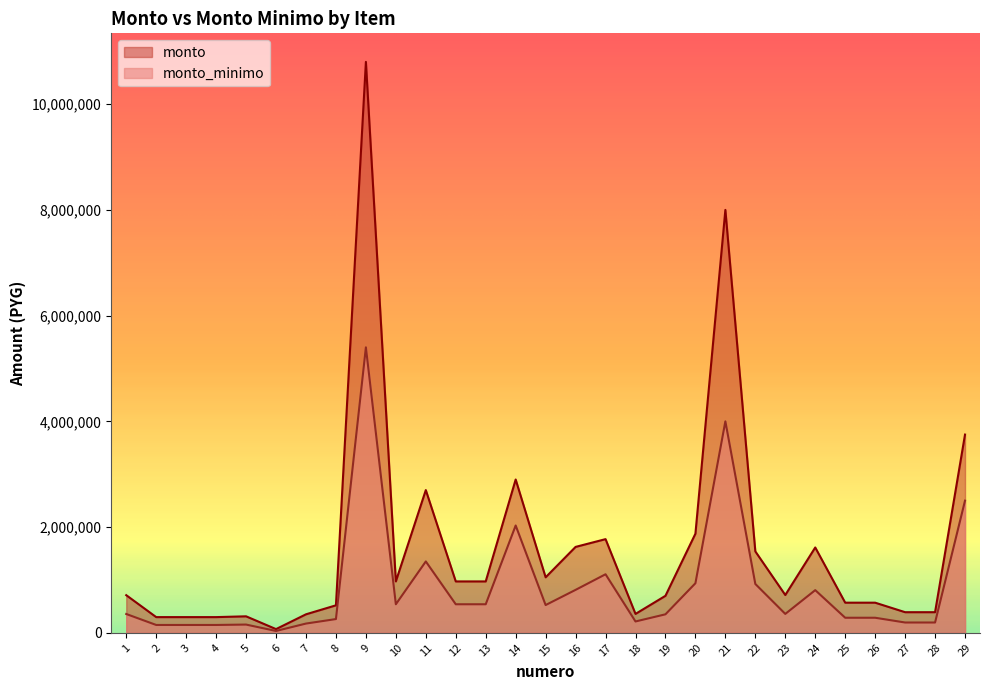

True or false: monto_minimo and monto intersect in this chart.

False